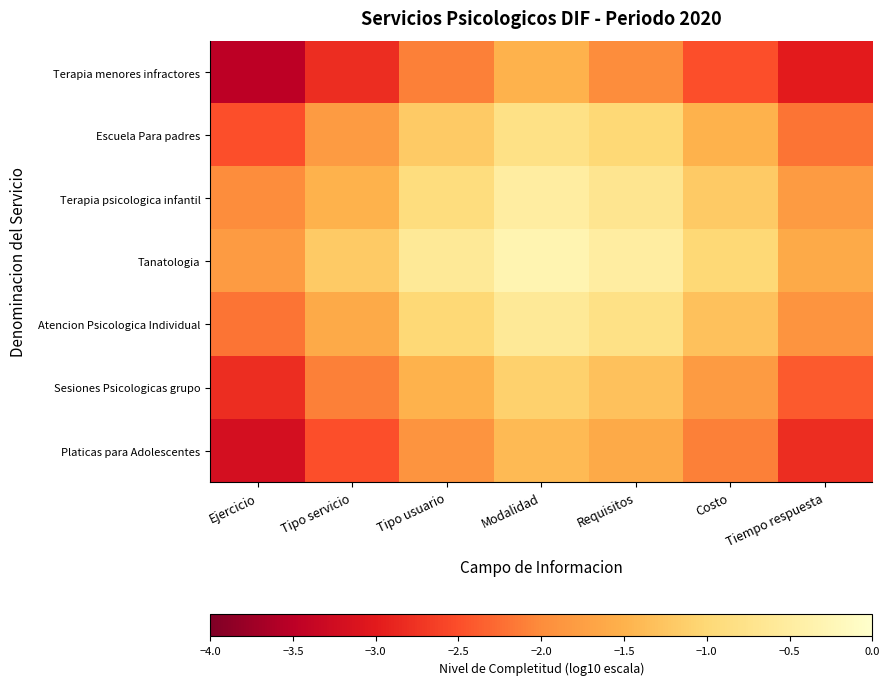

At how many categories does at least one series exceed -1?

3